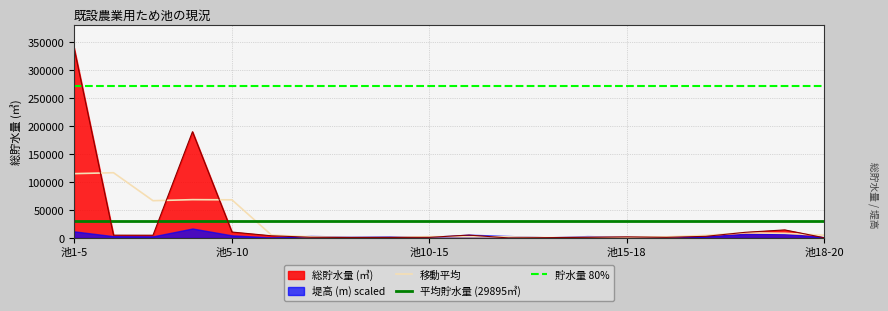

Which has a higher value, 7 or 4?

4